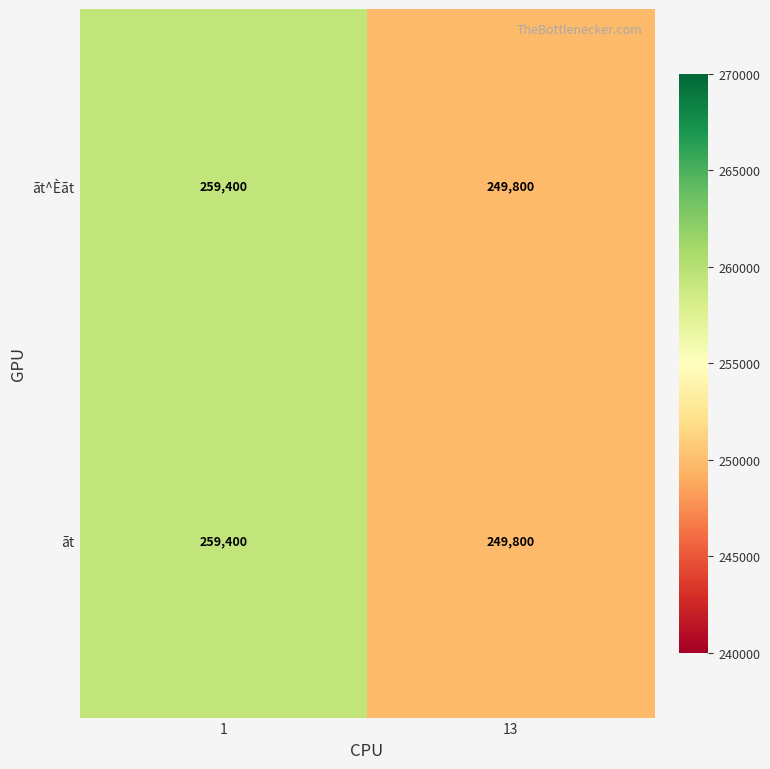

How many distinct data groups are displayed?

2